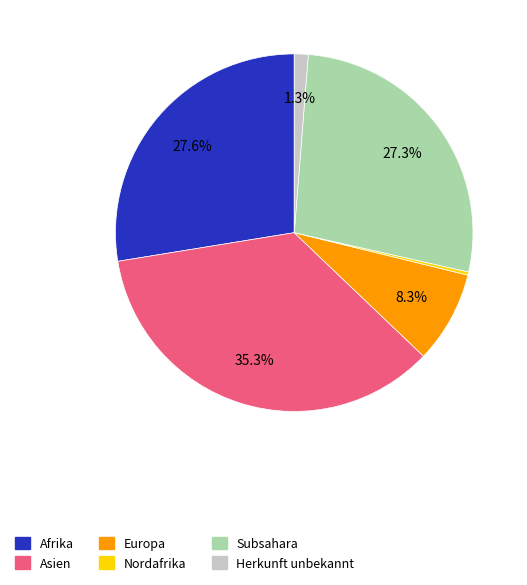

What percentage is the Subsahara slice, to the nearest percent?

27%